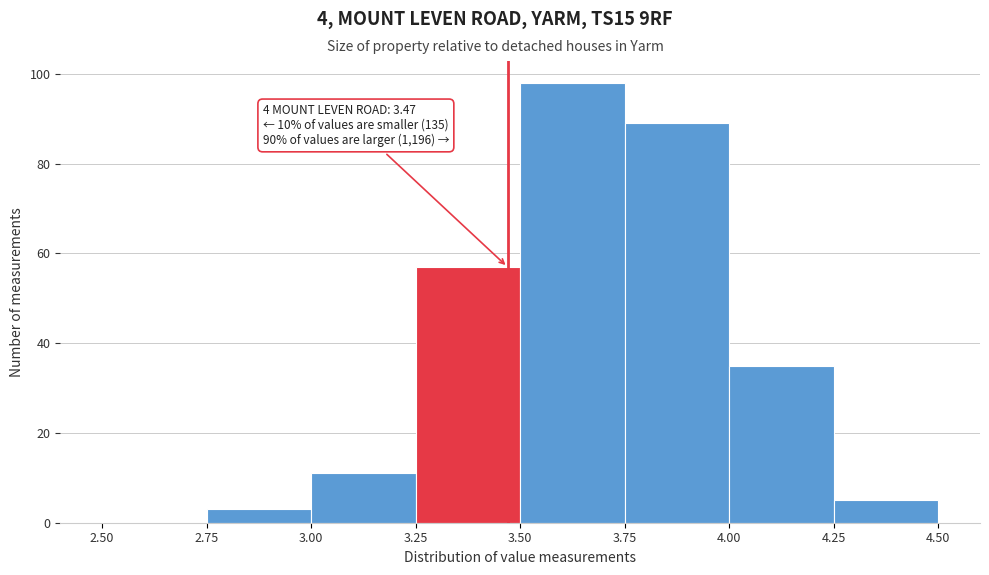

Over which range of the x-axis is the bar tallest?

3.50 to 3.75